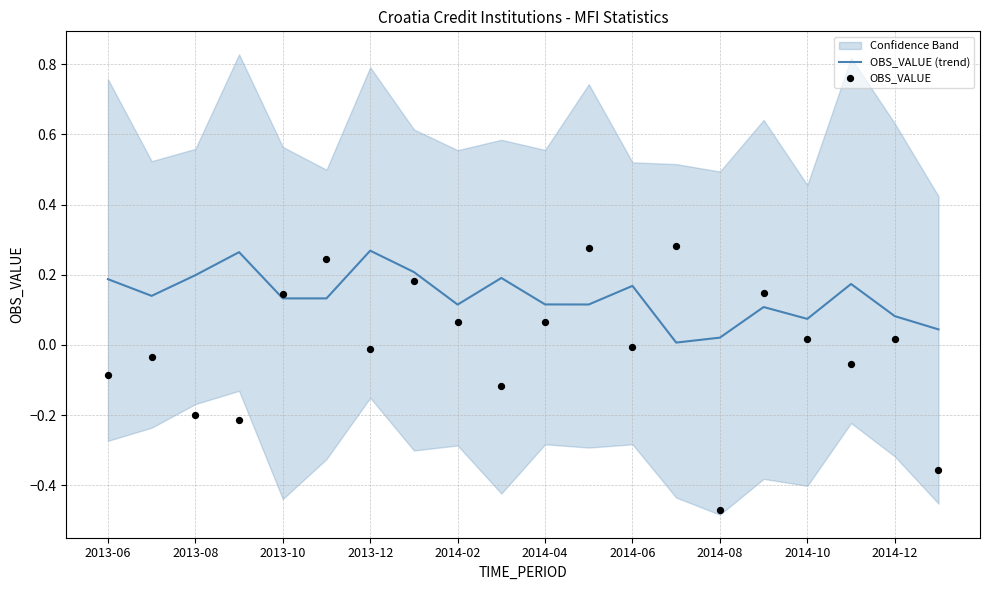

At which category is the sum across all series the highest?

11